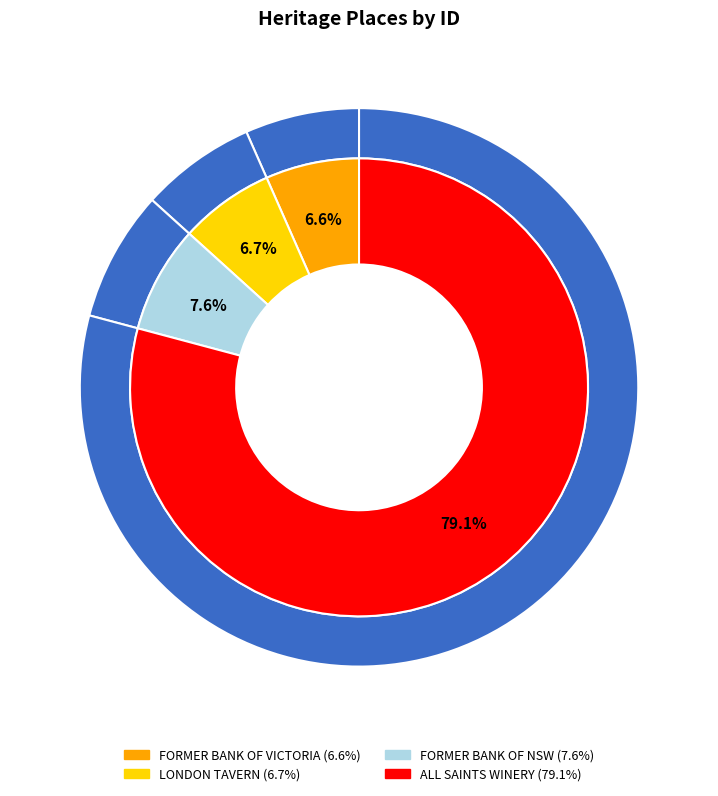

Combined, what portion of the pie is ALL SAINTS WINERY and FORMER BANK OF NSW?

86.7%